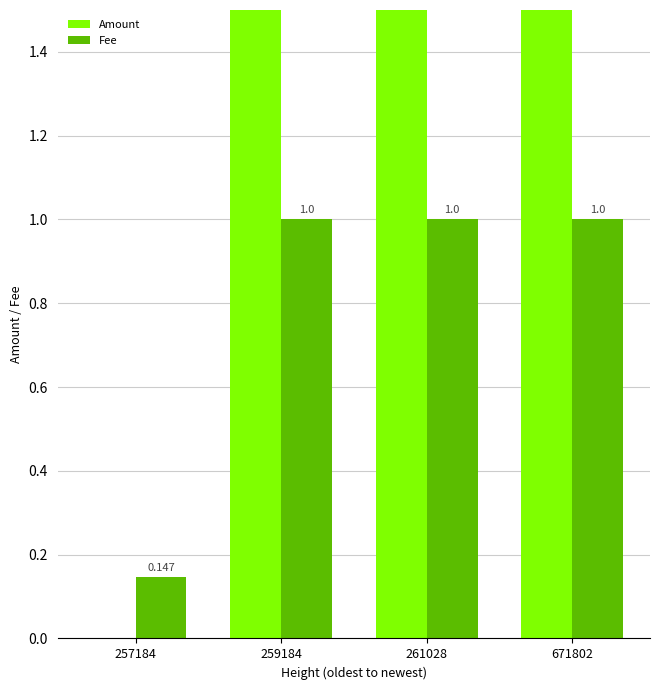

What value does the Amount series have at 261028?

5.0